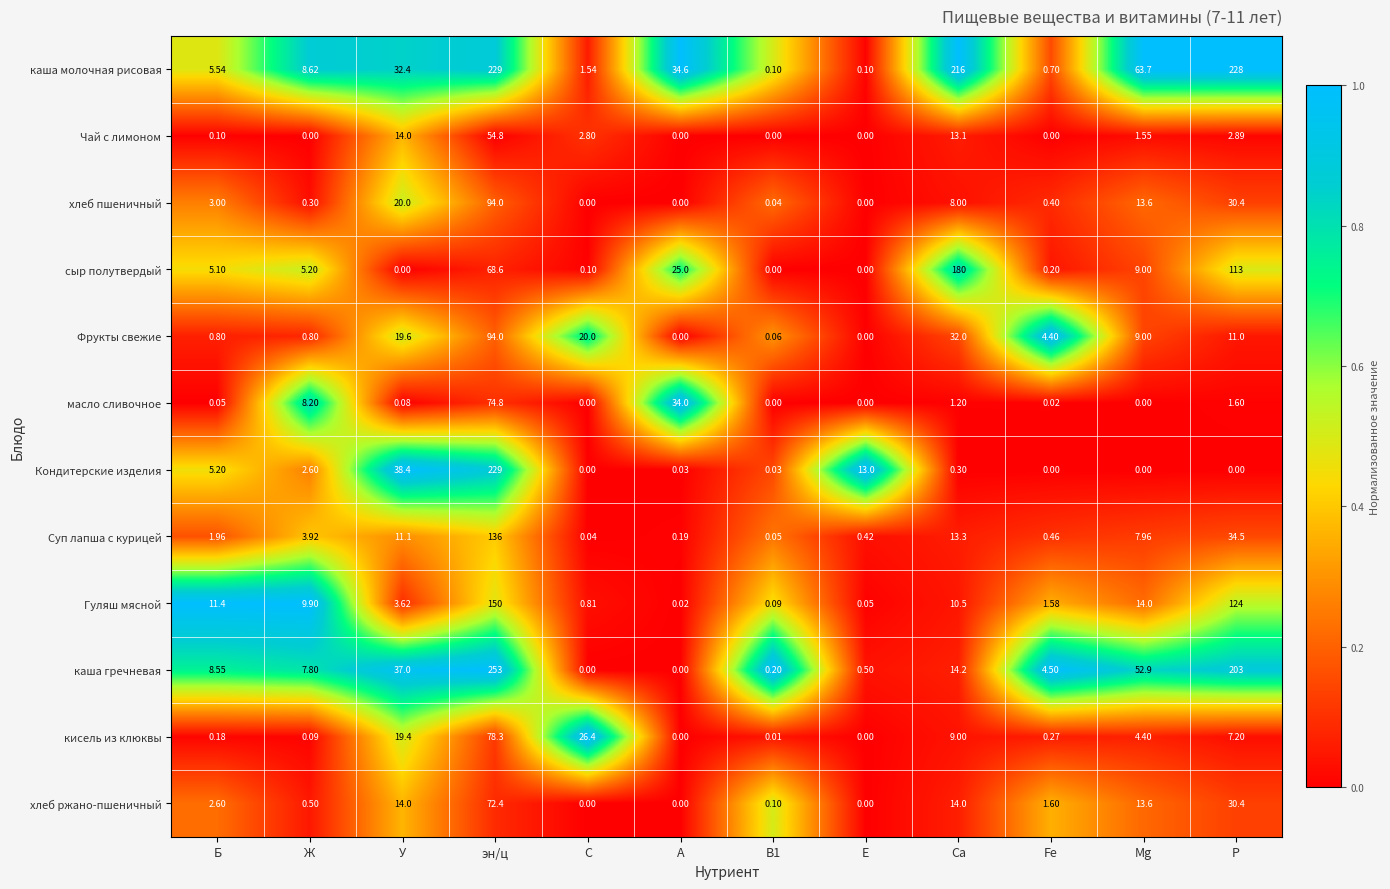

Where is Кондитерские изделия nearest to the value 114?

У